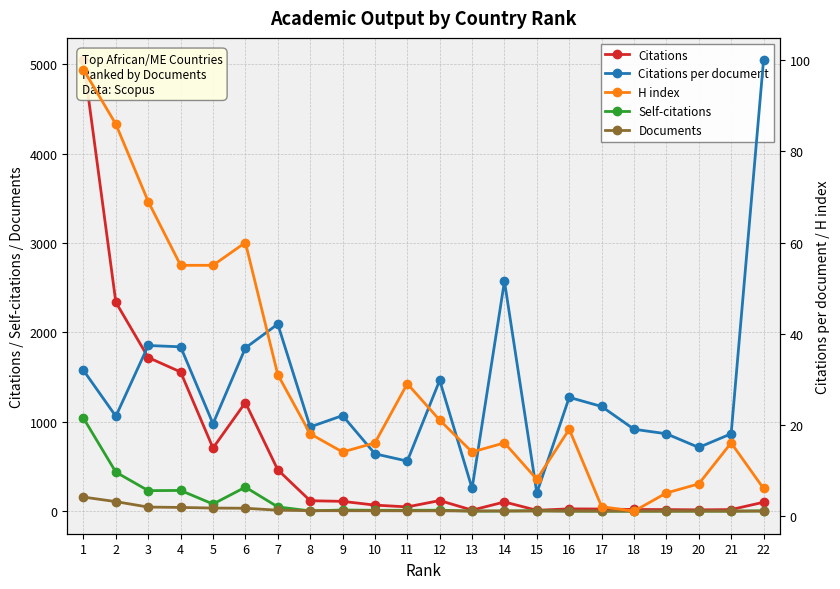

At which label does Citations per document reach its peak?

22